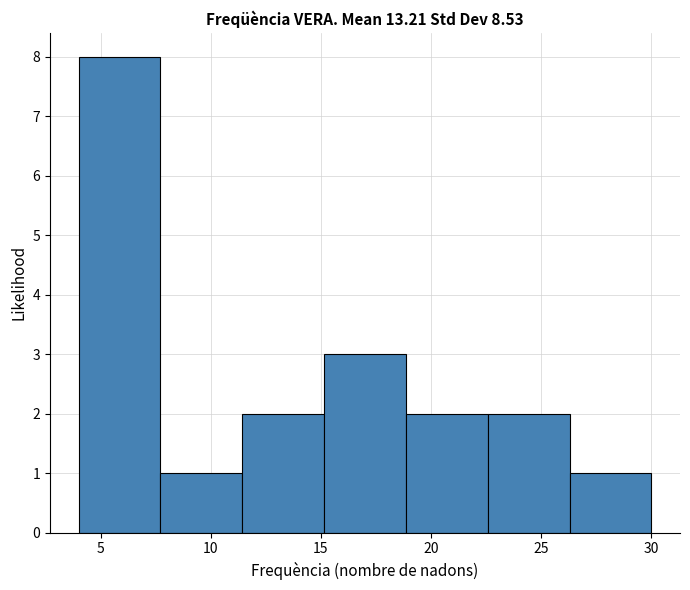

Reading left to right, transcribe this chart: for each bar, give the range it covers on the x-axis and its height. Neither the bar edges nor the heights are printed on the chart, so give them approximately, as read against the axes.

4.0 to 7.5: 8
7.5 to 11.5: 1
11.5 to 15.0: 2
15.0 to 19.0: 3
19.0 to 22.5: 2
22.5 to 26.5: 2
26.5 to 30.0: 1